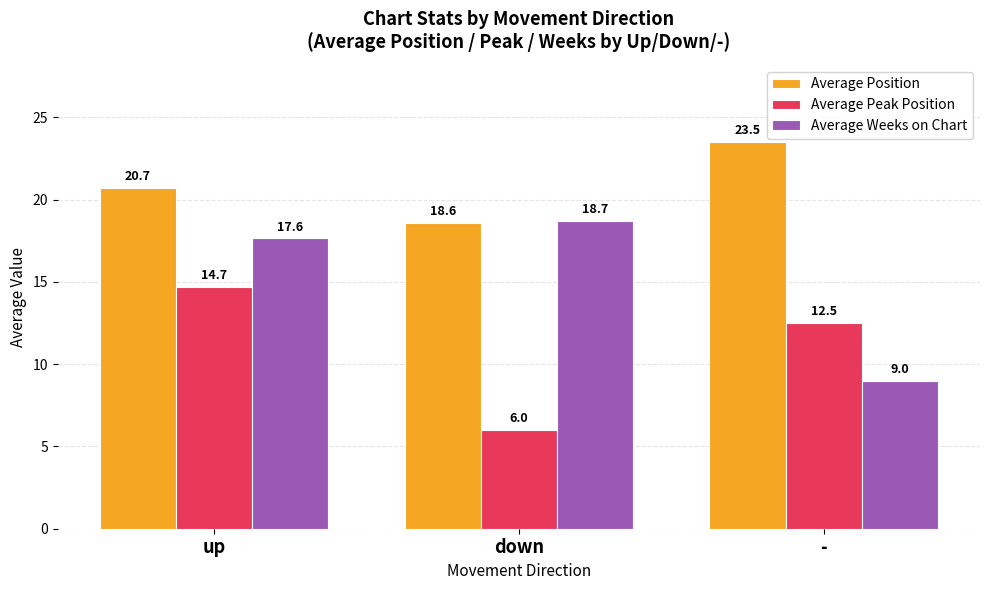

Which series has the largest total across all categories?

Average Position